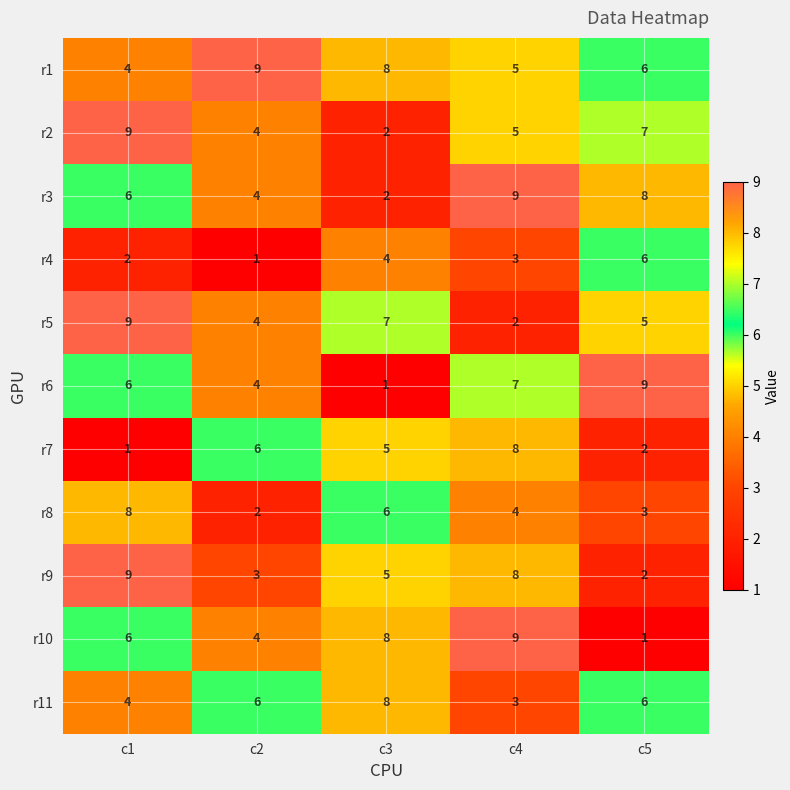

Which category has the highest value in the r1 series?

c2